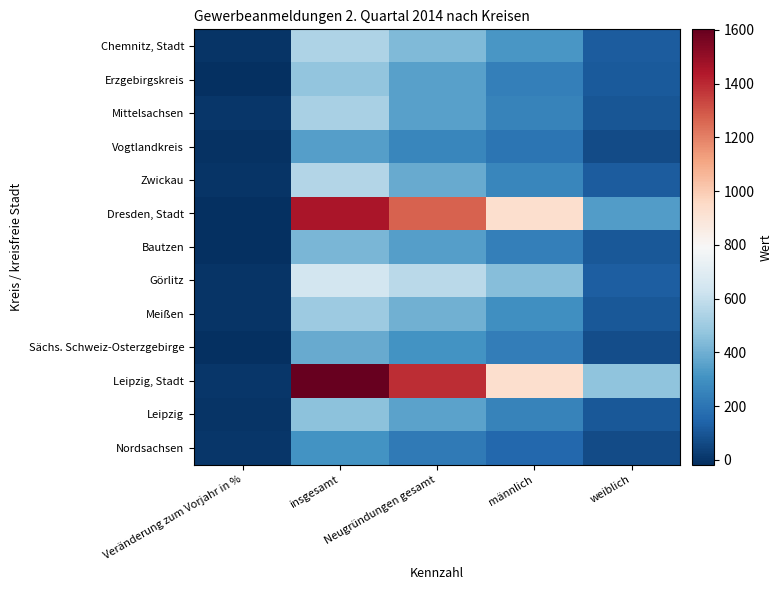

Reading left to right, list all the values displayed in this chart.

Chemnitz, Stadt: Veränderung zum Vorjahr in %=-4.4	insgesamt=542.0	Neugründungen gesamt=438.0	männlich=322.0	weiblich=116.0
Erzgebirgskreis: Veränderung zum Vorjahr in %=-13.3	insgesamt=474.0	Neugründungen gesamt=353.0	männlich=240.0	weiblich=113.0
Mittelsachsen: Veränderung zum Vorjahr in %=6.7	insgesamt=528.0	Neugründungen gesamt=353.0	männlich=252.0	weiblich=101.0
Vogtlandkreis: Veränderung zum Vorjahr in %=-8.0	insgesamt=347.0	Neugründungen gesamt=266.0	männlich=198.0	weiblich=68.0
Zwickau: Veränderung zum Vorjahr in %=-0.2	insgesamt=552.0	Neugründungen gesamt=382.0	männlich=263.0	weiblich=119.0
Dresden, Stadt: Veränderung zum Vorjahr in %=-14.0	insgesamt=1455.0	Neugründungen gesamt=1268.0	männlich=926.0	weiblich=342.0
Bautzen: Veränderung zum Vorjahr in %=-17.3	insgesamt=425.0	Neugründungen gesamt=347.0	männlich=239.0	weiblich=108.0
Görlitz: Veränderung zum Vorjahr in %=-3.7	insgesamt=643.0	Neugründungen gesamt=577.0	männlich=449.0	weiblich=128.0
Meißen: Veränderung zum Vorjahr in %=-2.3	insgesamt=501.0	Neugründungen gesamt=404.0	männlich=295.0	weiblich=109.0
Sächs. Schweiz-Osterzgebirge: Veränderung zum Vorjahr in %=-16.3	insgesamt=386.0	Neugründungen gesamt=306.0	männlich=231.0	weiblich=75.0
Leipzig, Stadt: Veränderung zum Vorjahr in %=1.8	insgesamt=1602.0	Neugründungen gesamt=1393.0	männlich=926.0	weiblich=467.0
Leipzig: Veränderung zum Vorjahr in %=-3.1	insgesamt=463.0	Neugründungen gesamt=360.0	männlich=252.0	weiblich=108.0
Nordsachsen: Veränderung zum Vorjahr in %=2.0	insgesamt=310.0	Neugründungen gesamt=223.0	männlich=155.0	weiblich=68.0